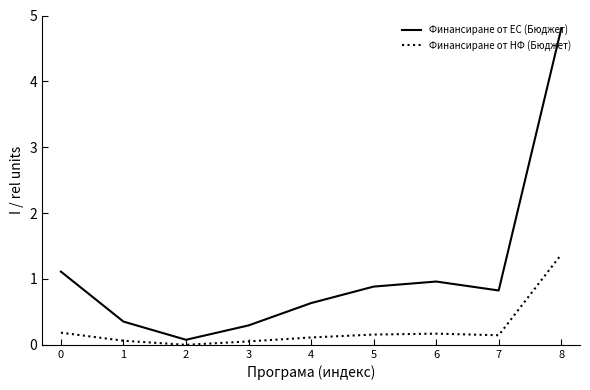

What are all the series names shown in the legend?

Финансиране от ЕС (Бюджет), Финансиране от НФ (Бюджет)